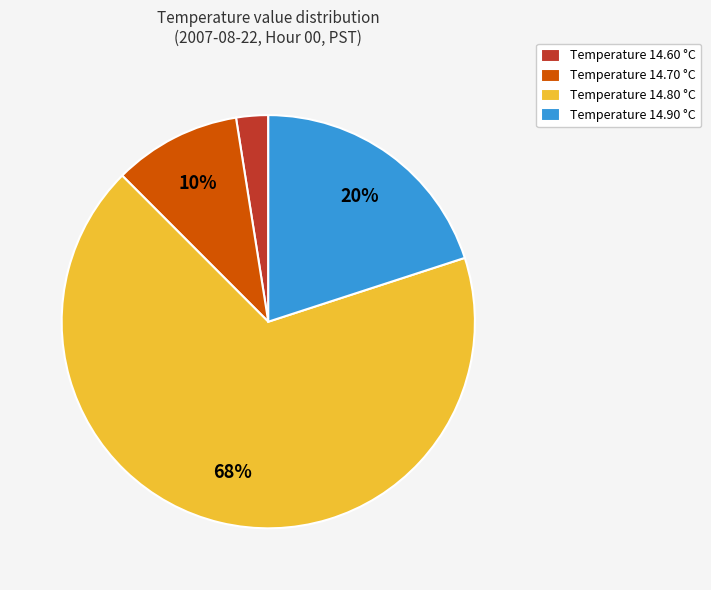

Count the number of slices in the pie.

4